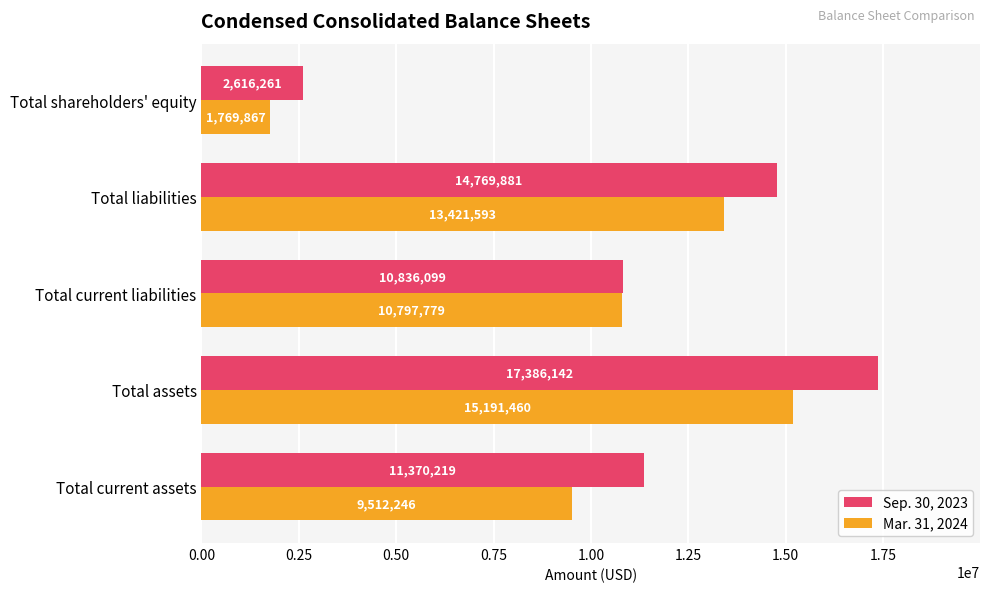

Is it true that Sep. 30, 2023 equals 17386142 at Total assets?

True